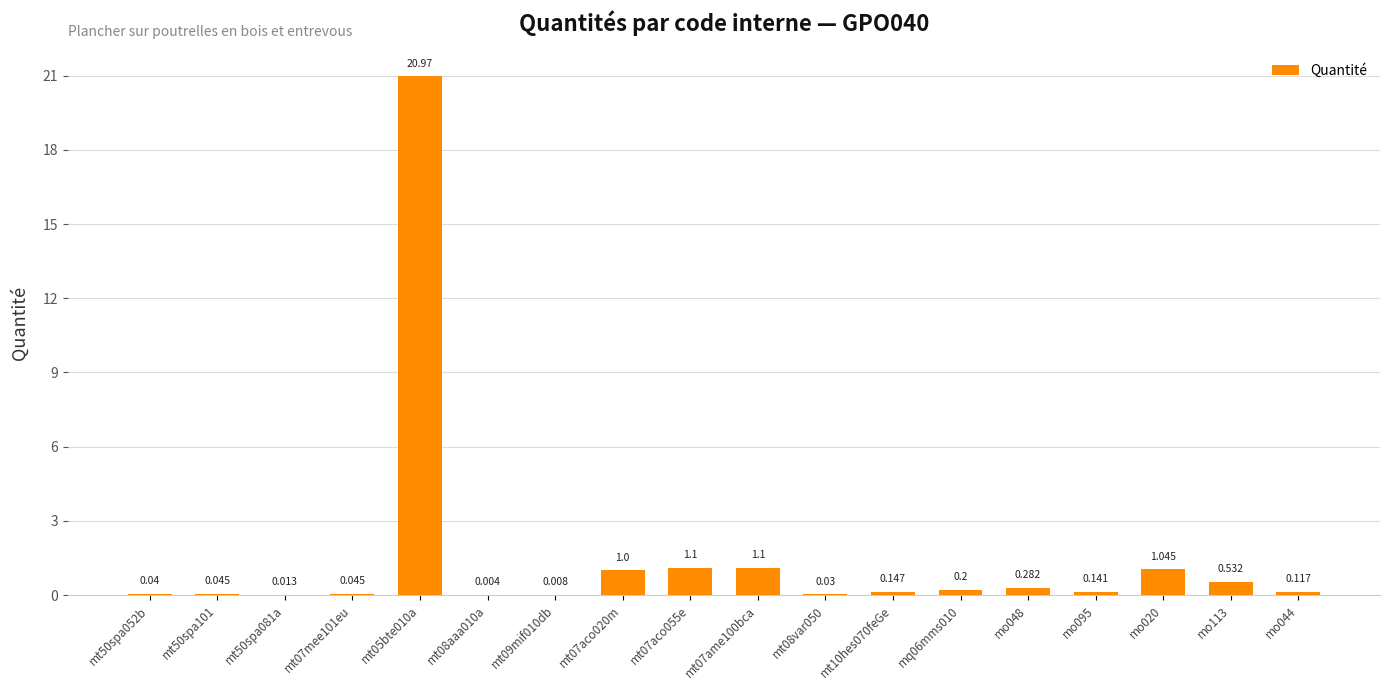

What is the label of the 13th bar from the left?

mq06mms010